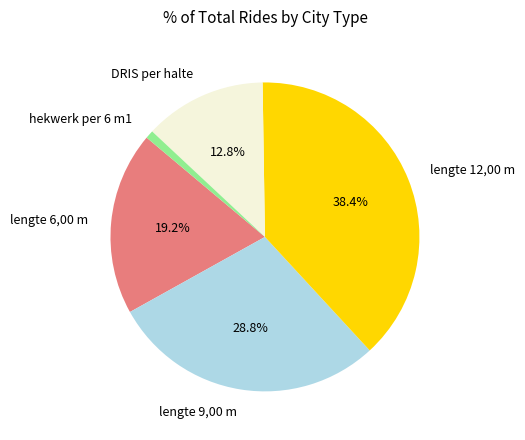

What is the ratio of the value at lengte 6,00 m to the value at DRIS per halte?

1.5